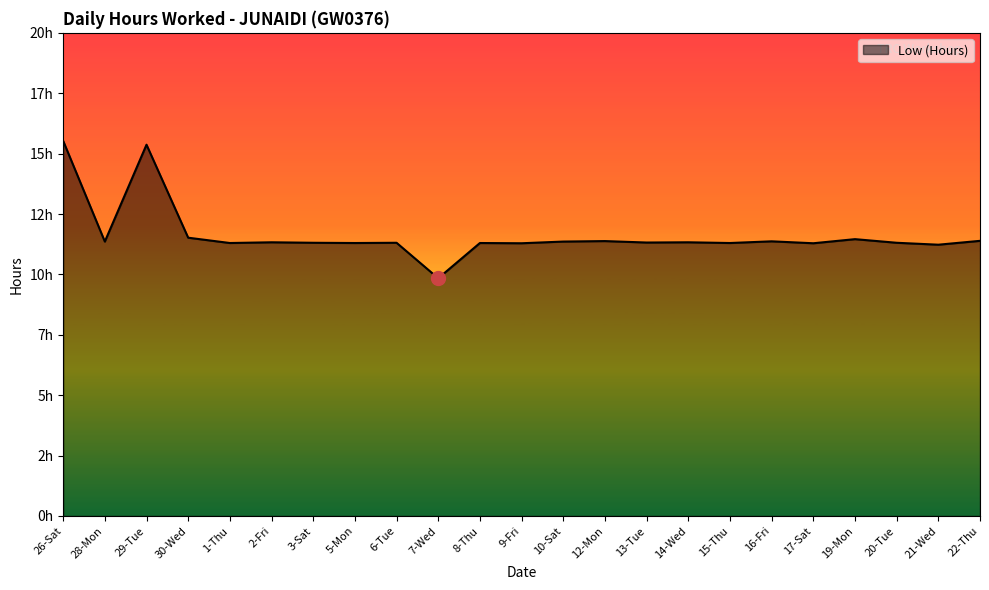

Is this an area chart (filled region under the line)?

Yes